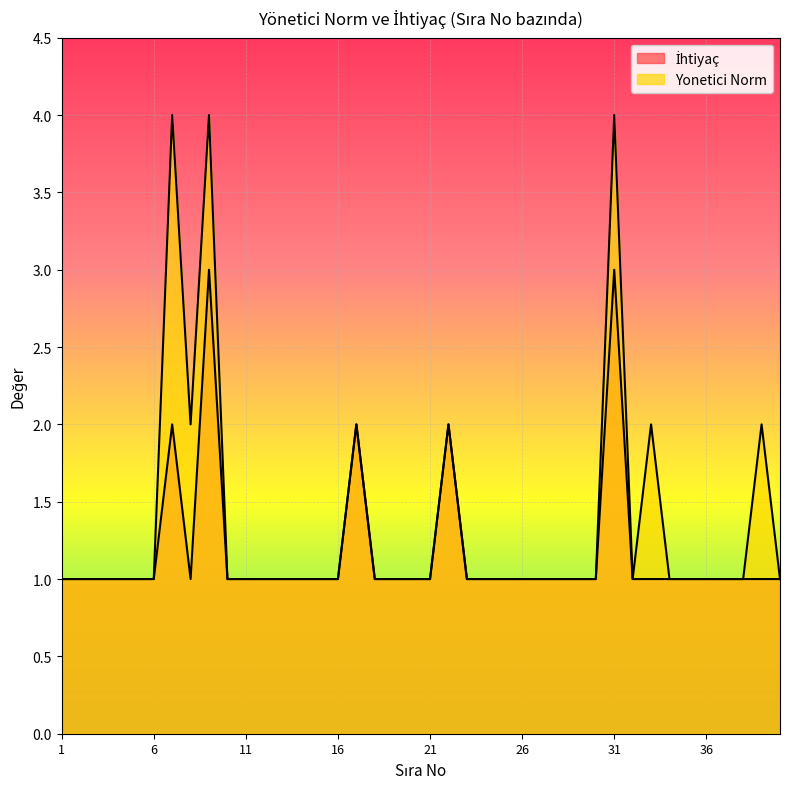

List the series in order of their peak value, lowest first.

İhtiyaç, Yonetici Norm